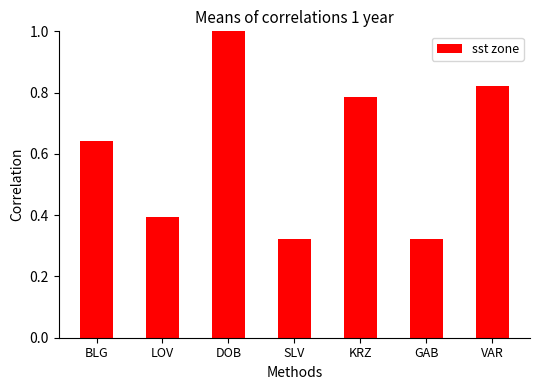

The chart shows a value of 1.2 at VAR. True or false?

False